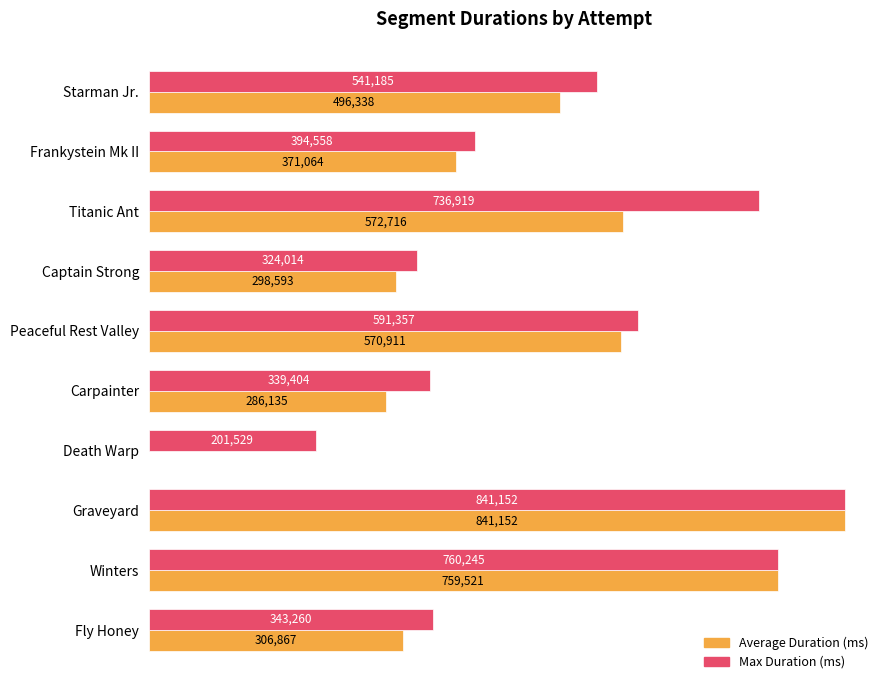

What are all the series names shown in the legend?

Average Duration (ms), Max Duration (ms)